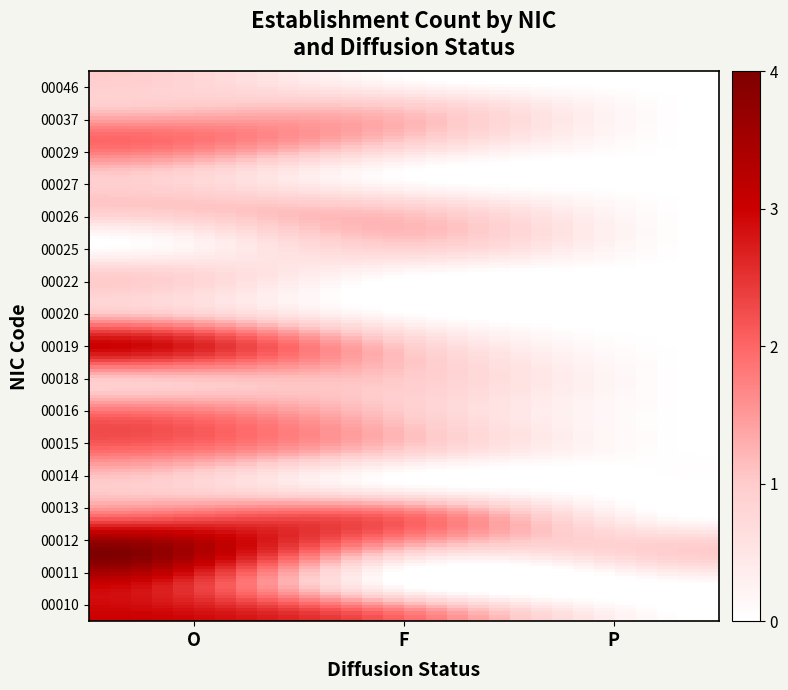

Which series has the largest total across all categories?

00012